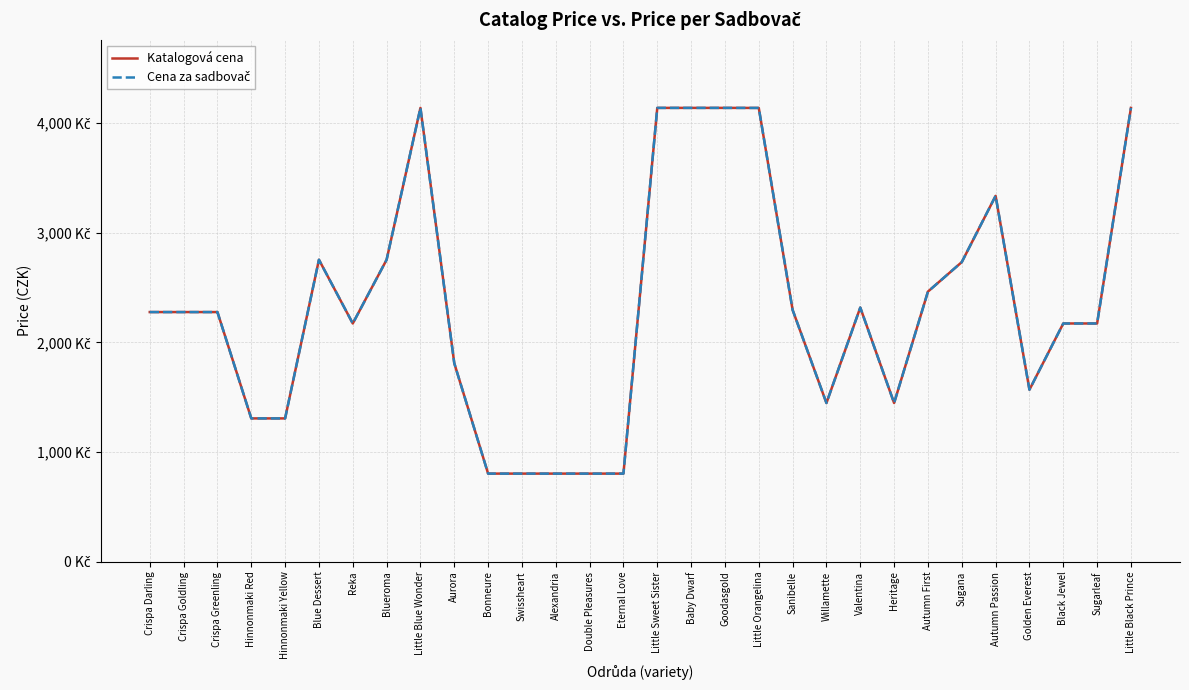

What is the total value across all series at Heritage?

2894.4